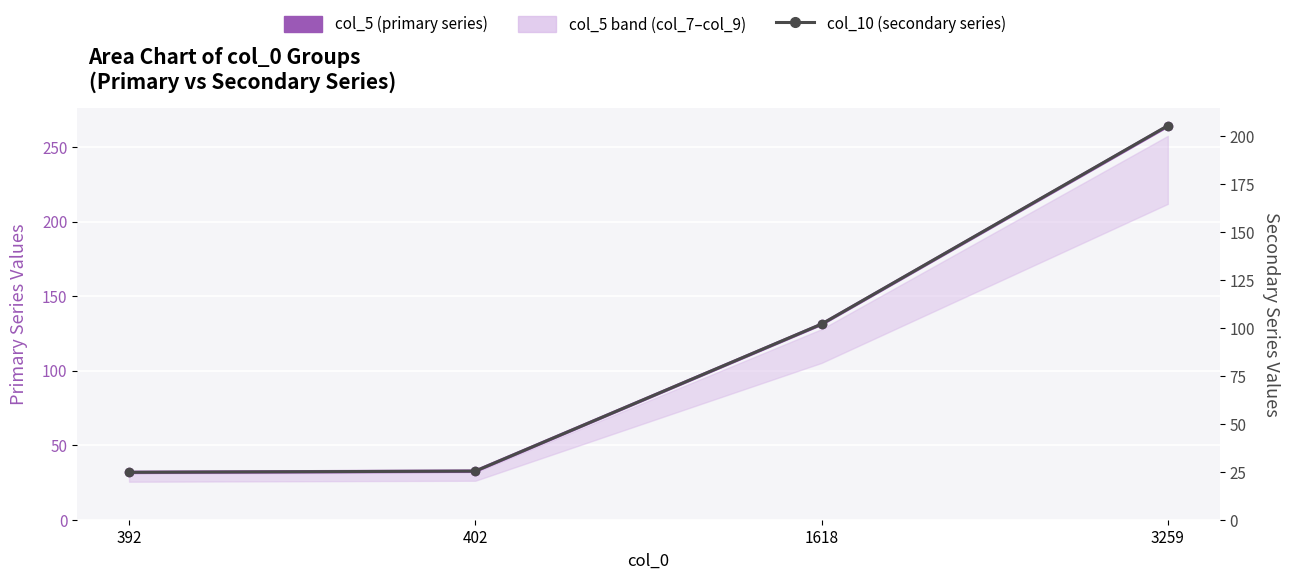

The col_10 (secondary series) series shows 12.1 at 392. True or false?

False